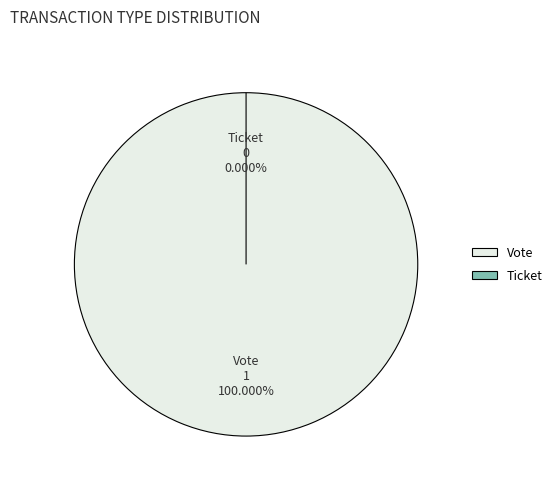

Count the number of slices in the pie.

2